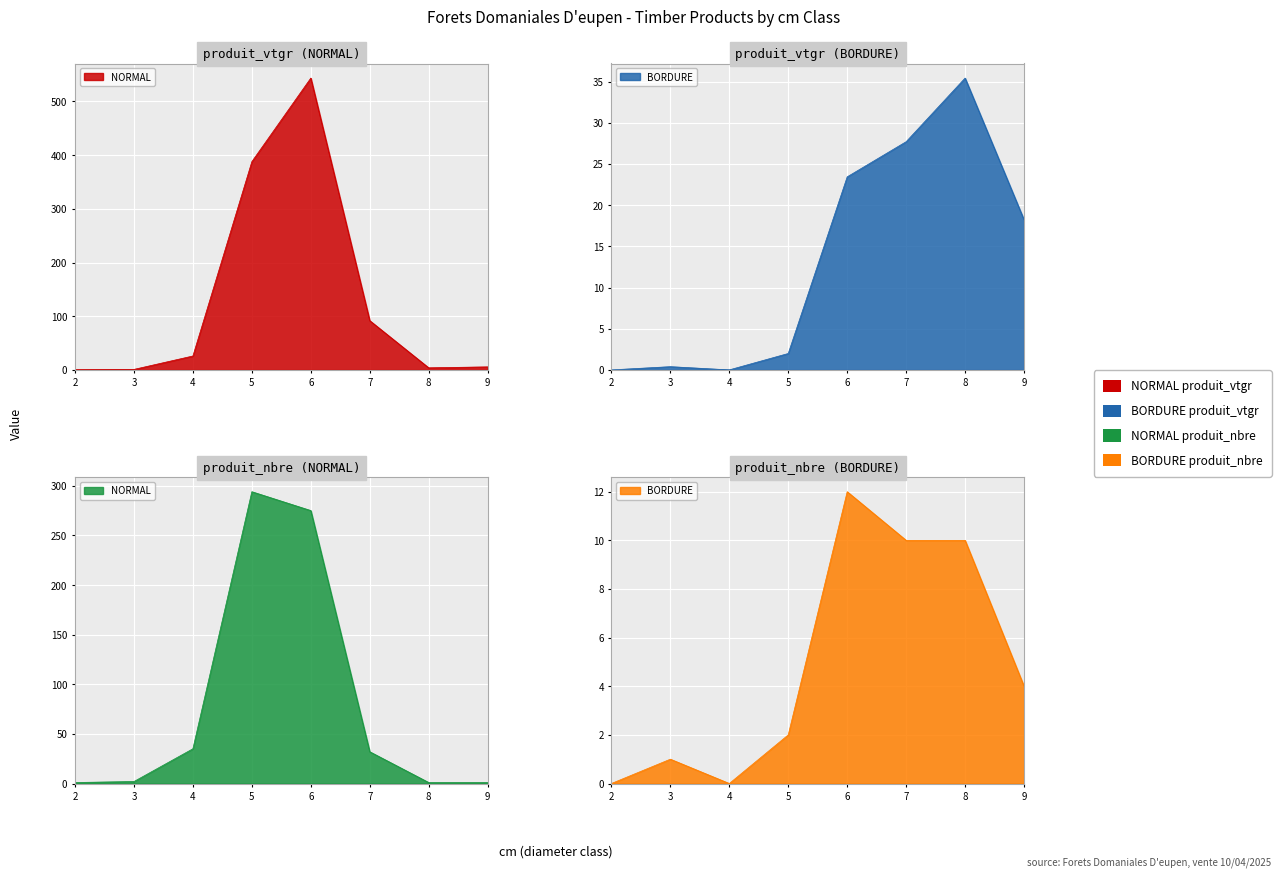

How many interior local valleys does the BORDURE produit_nbre series have?

1